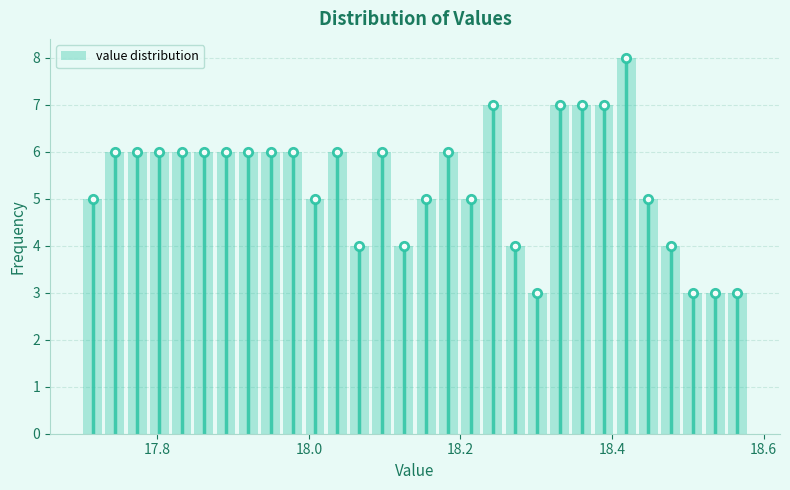

Around what value on the x-axis is the tallest bar? Give the approximate position of its centre, as read against the axis.

18.42